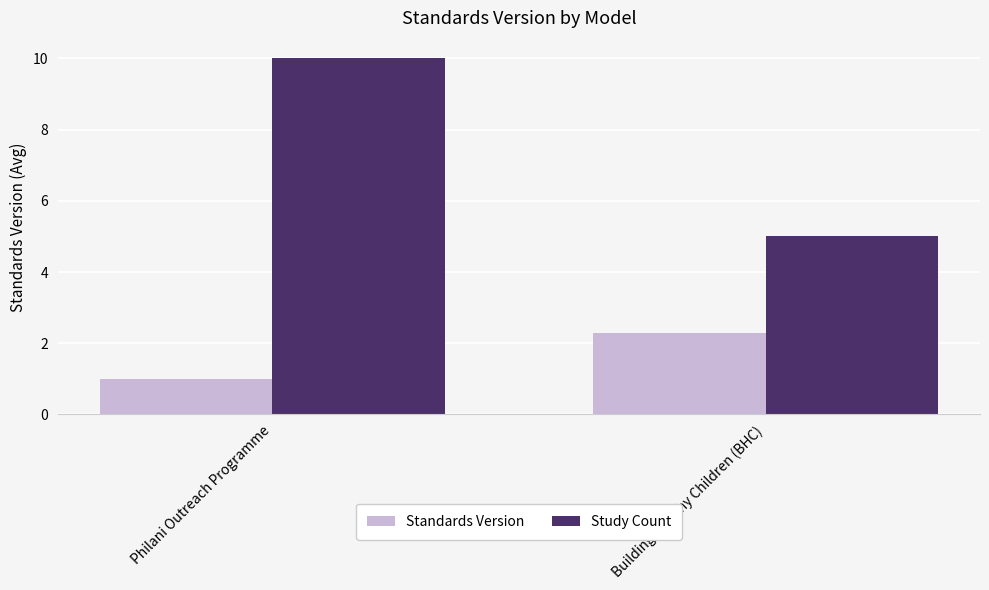

How many bars are there in total?

4